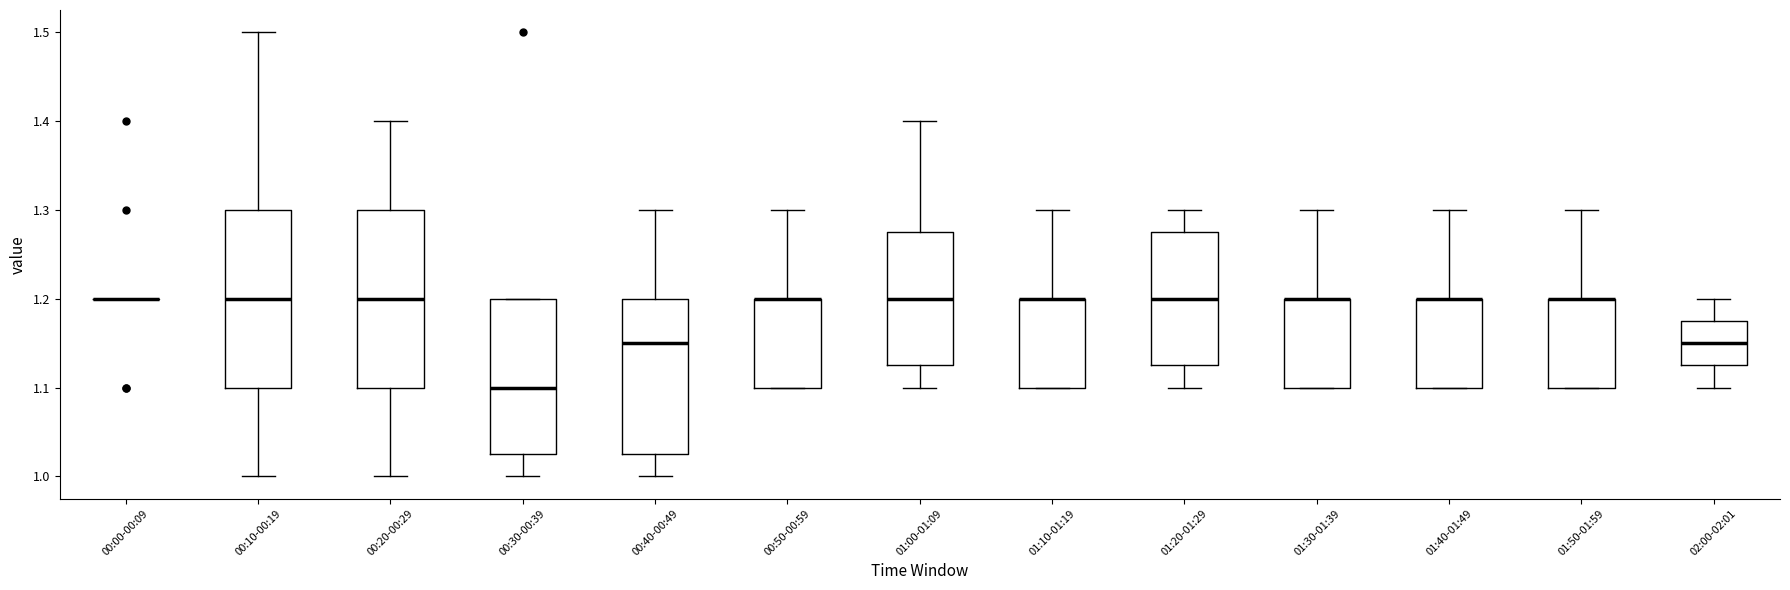

Reading left to right, transcribe this box plot: for each box, give where its median line is, the range the box spans, and where its two whiskers end, as read against the y-axis. The values are not printed on the chart, so give them approximately, as read against the axis.

00:00-00:09: box collapsed to a line at 1.20, whiskers 1.20 to 1.20
00:10-00:19: median 1.20, box 1.10 to 1.30, whiskers 1.00 to 1.50
00:20-00:29: median 1.20, box 1.10 to 1.30, whiskers 1.00 to 1.40
00:30-00:39: median 1.10, box 1.03 to 1.20, whiskers 1.00 to 1.20
00:40-00:49: median 1.15, box 1.03 to 1.20, whiskers 1.00 to 1.30
00:50-00:59: median 1.20 (drawn on the box's upper edge), box 1.10 to 1.20, whiskers 1.10 to 1.30
01:00-01:09: median 1.20, box 1.13 to 1.28, whiskers 1.10 to 1.40
01:10-01:19: median 1.20 (drawn on the box's upper edge), box 1.10 to 1.20, whiskers 1.10 to 1.30
01:20-01:29: median 1.20, box 1.13 to 1.28, whiskers 1.10 to 1.30
01:30-01:39: median 1.20 (drawn on the box's upper edge), box 1.10 to 1.20, whiskers 1.10 to 1.30
01:40-01:49: median 1.20 (drawn on the box's upper edge), box 1.10 to 1.20, whiskers 1.10 to 1.30
01:50-01:59: median 1.20 (drawn on the box's upper edge), box 1.10 to 1.20, whiskers 1.10 to 1.30
02:00-02:01: median 1.15, box 1.13 to 1.18, whiskers 1.10 to 1.20